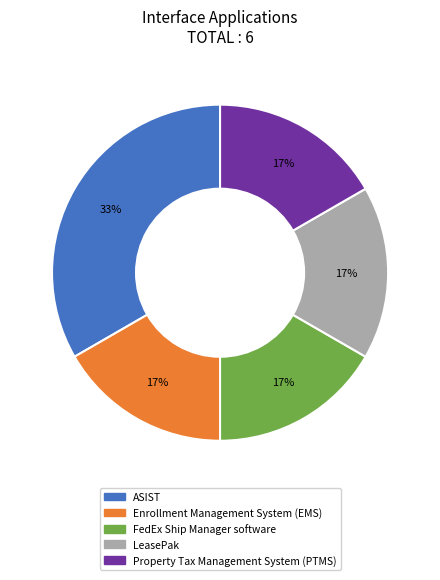

Does LeasePak represent more than half of the total?

No